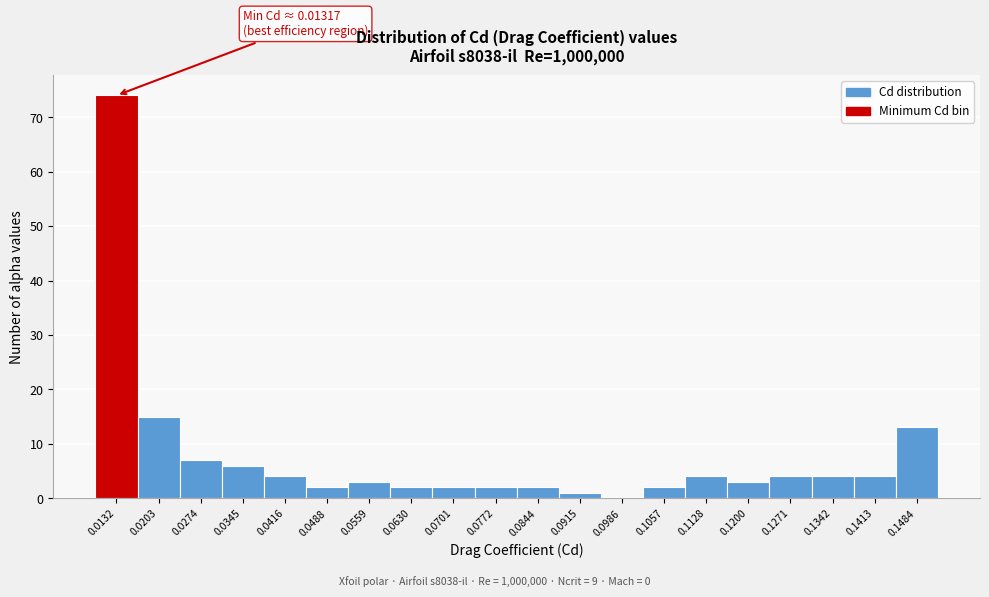

Reading right to left, transcribe all the data shown in this chart.

0.1484=13	0.1413=4	0.1342=4	0.1271=4	0.1200=3	0.1128=4	0.1057=2	0.0986=0	0.0915=1	0.0844=2	0.0772=2	0.0701=2	0.0630=2	0.0559=3	0.0488=2	0.0416=4	0.0345=6	0.0274=7	0.0203=15	0.0132=74